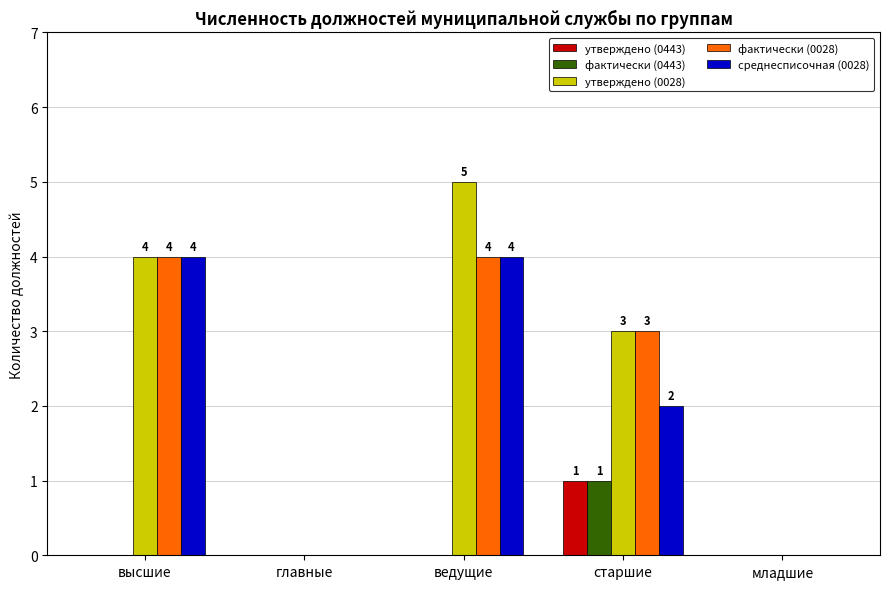

What is the maximum value shown in the chart?

5